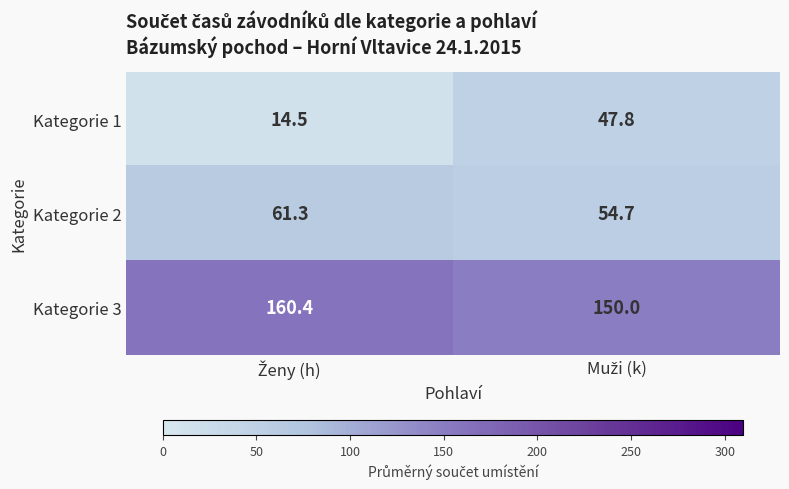

What is the sum of all Kategorie 3 values?

310.4